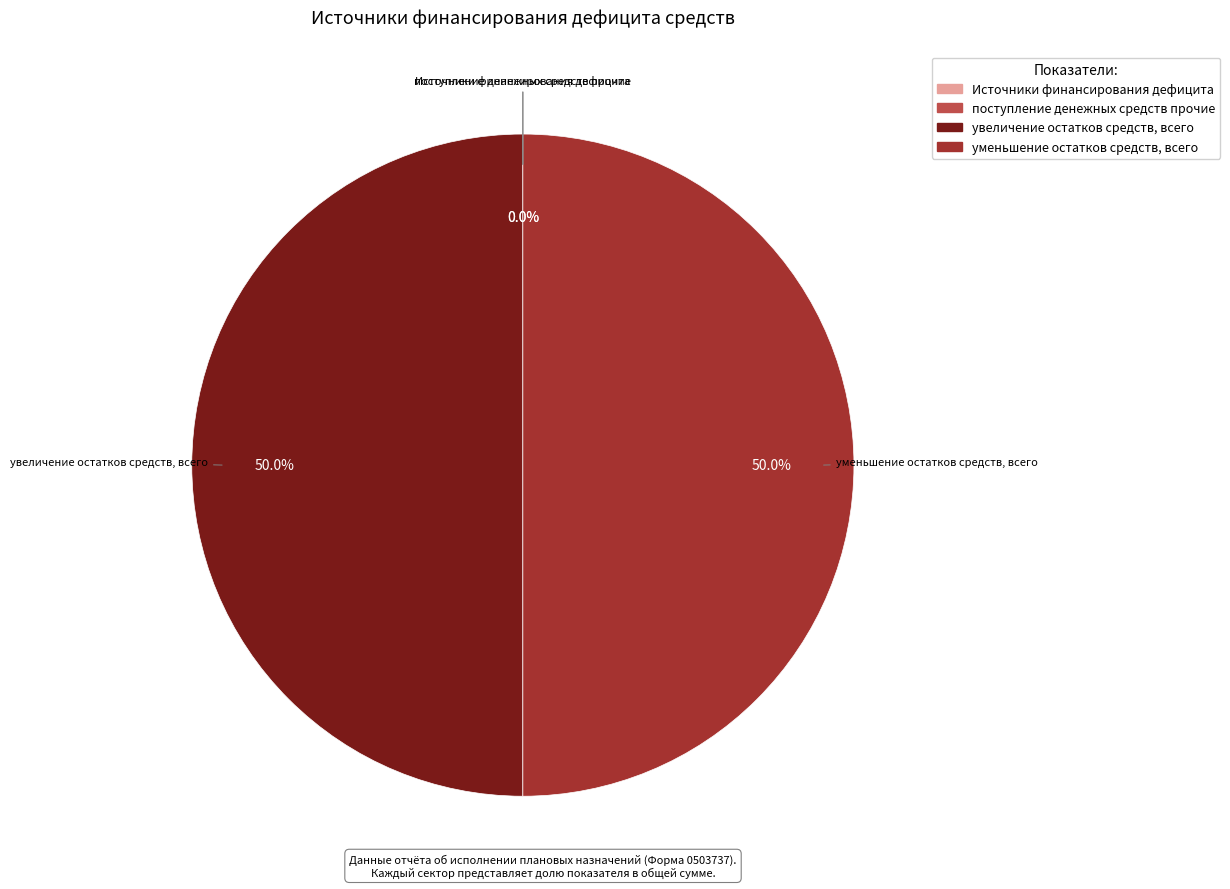

True or false: уменьшение остатков средств, всего accounts for 50% of the total.

True